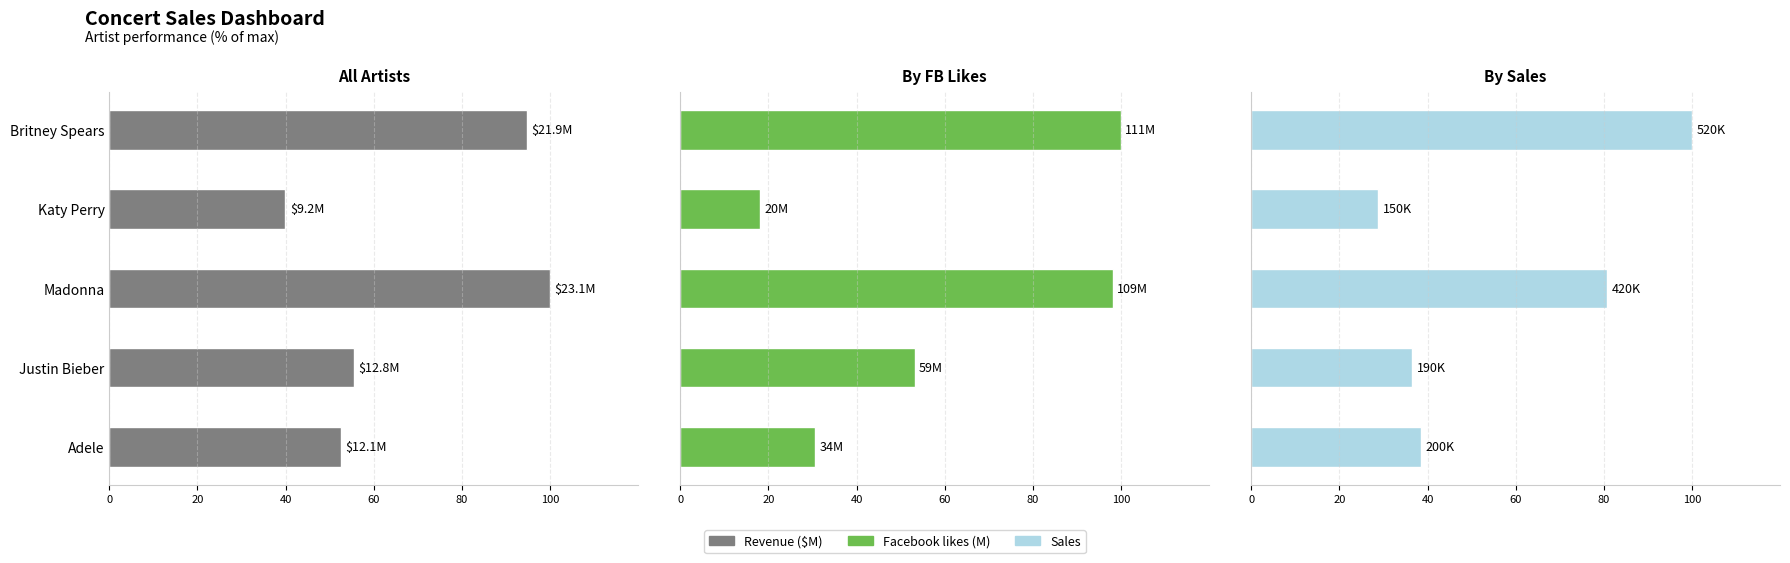

What is the value of the Facebook likes (M) bar at the 4th from the left?

53.2